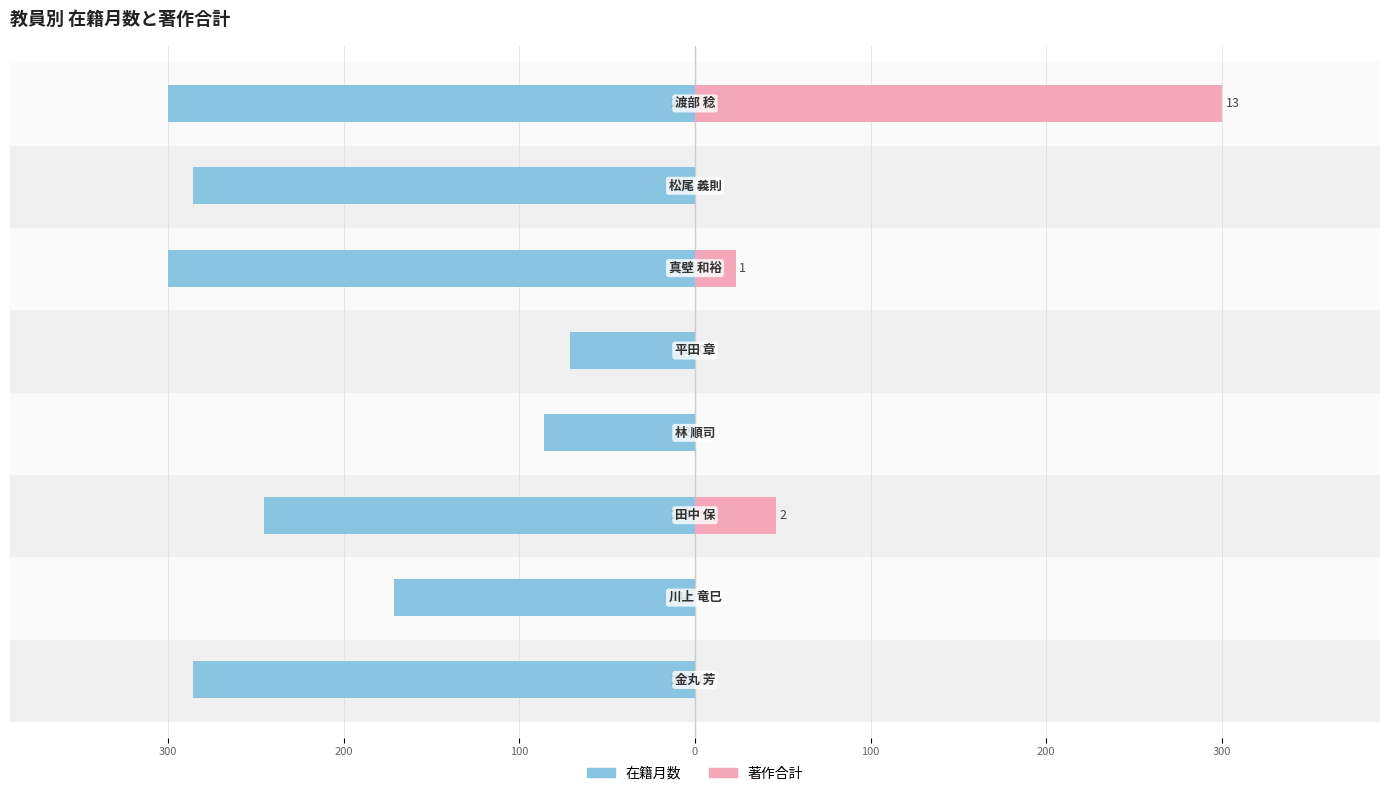

Between 200 and 300, which is larger?

200